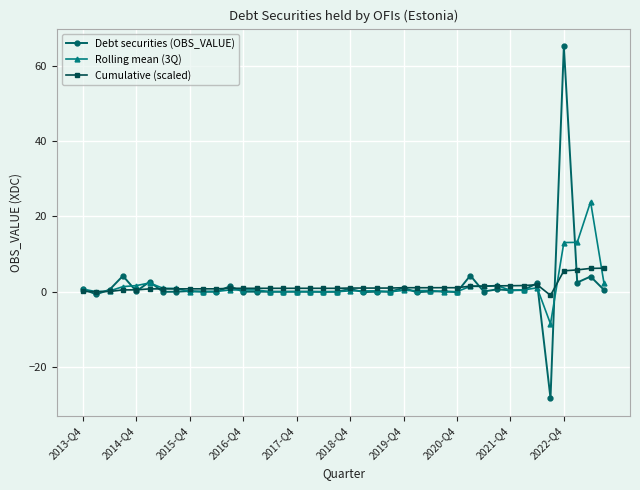

What is the sum of all Cumulative (scaled) values?

55.2